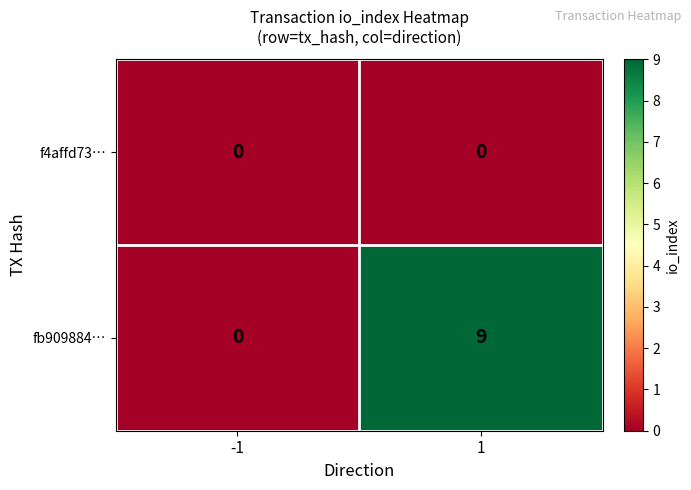

At which category is the sum across all series the highest?

1